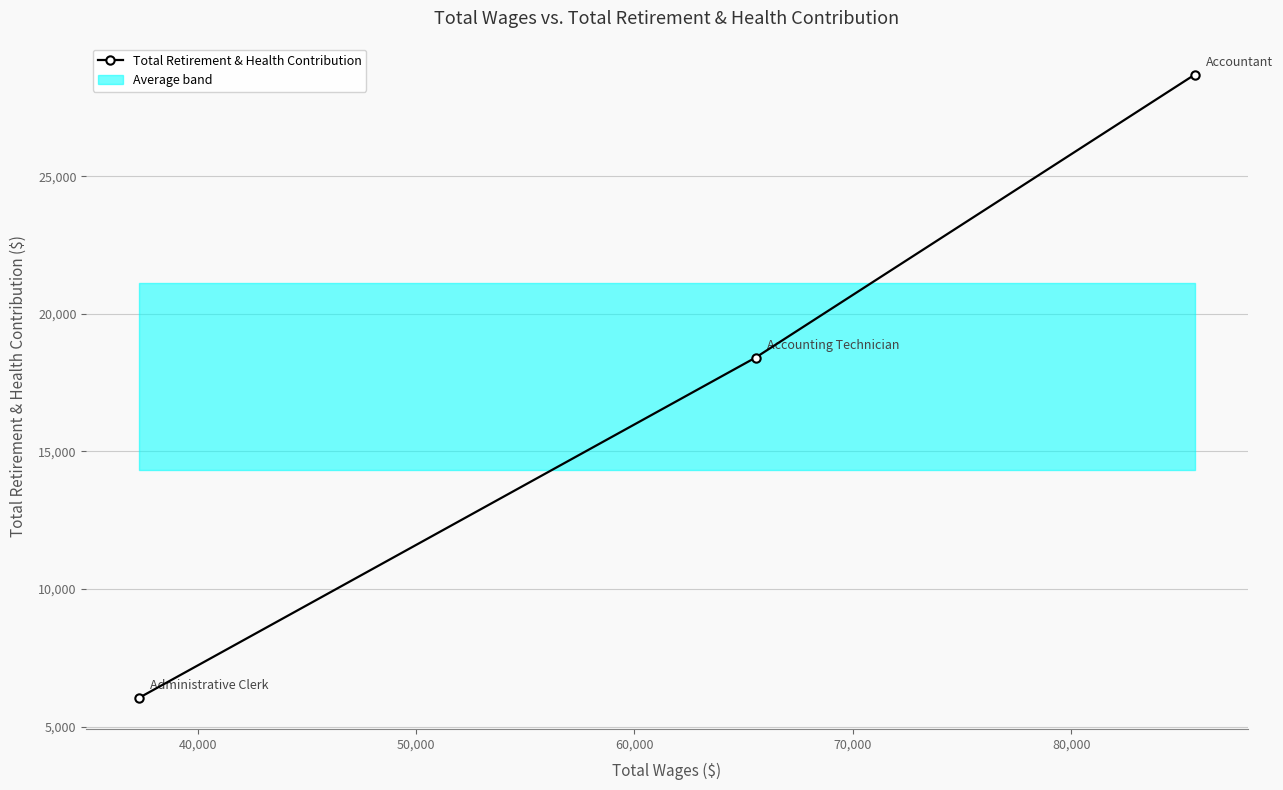

Is this an area chart (filled region under the line)?

No